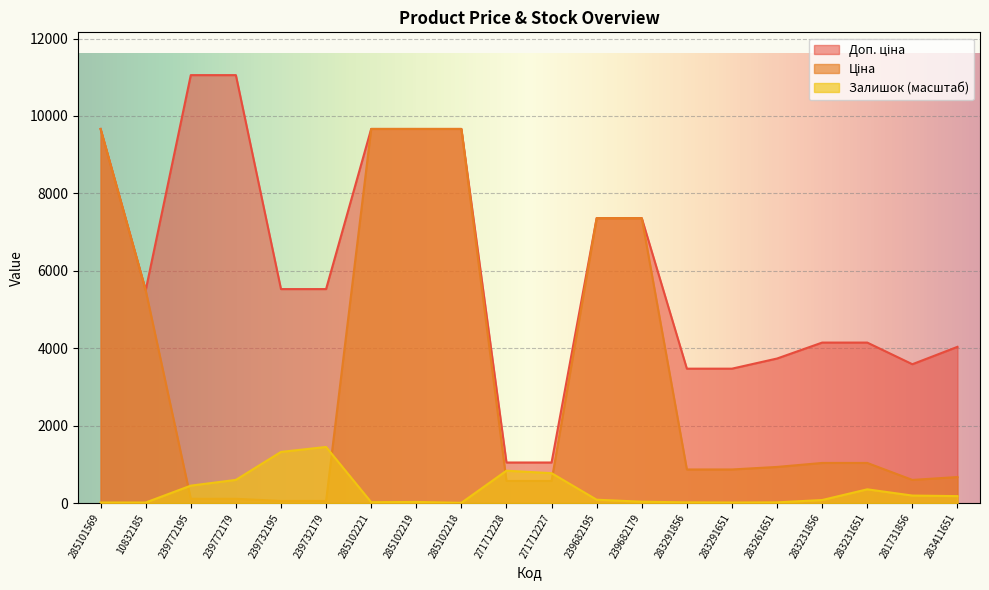

Between 271712228 and 281731856, which is larger?

281731856